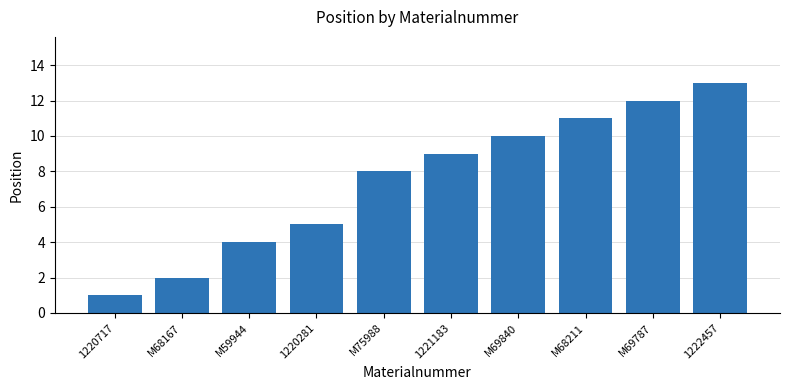

Reading right to left, list all the values displayed in this chart.

1222457=13	M69787=12	M68211=11	M69840=10	1221183=9	M75988=8	1220281=5	M59944=4	M68167=2	1220717=1